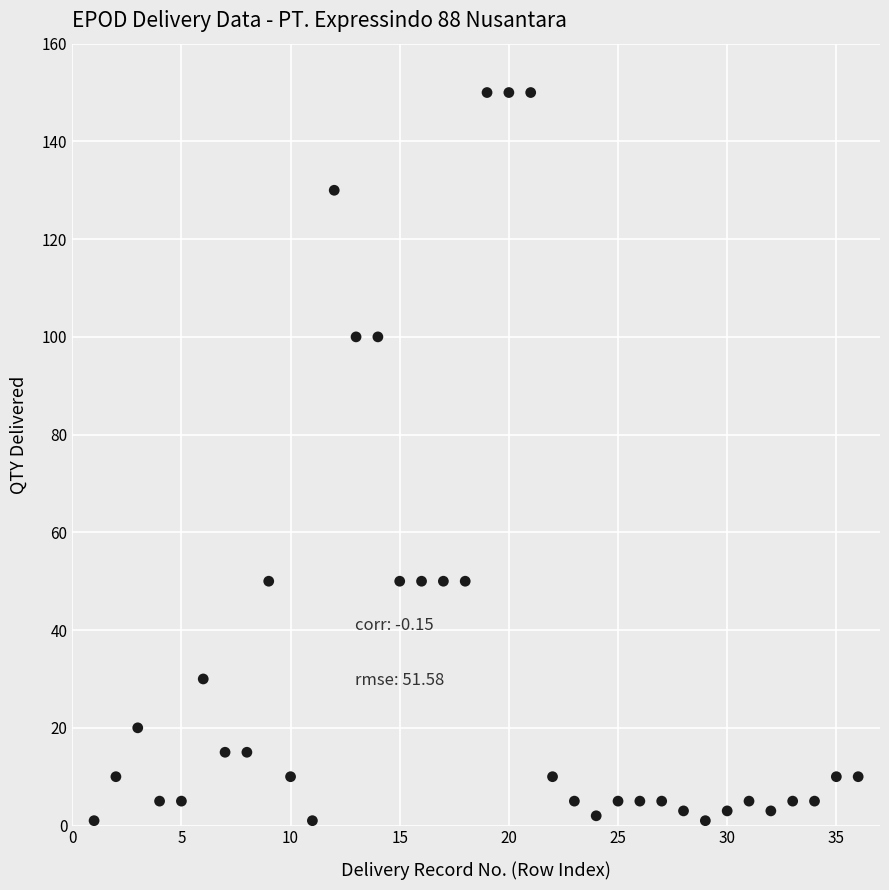

What is the range of X values (max minus min)?

35